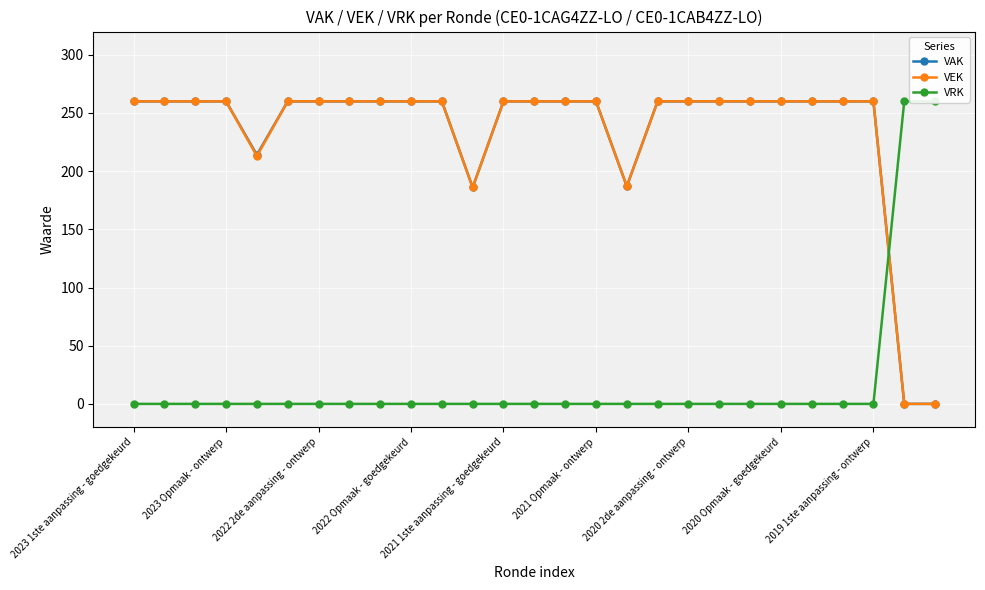

Where is VEK nearest to the value 130?

11